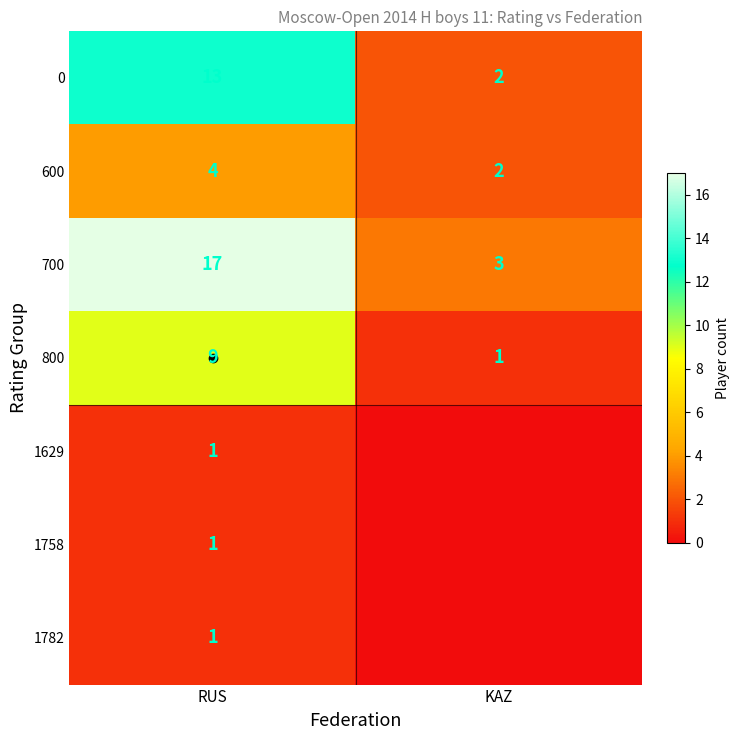

Is the value of 1782 at KAZ greater than the value of 600 at KAZ?

No